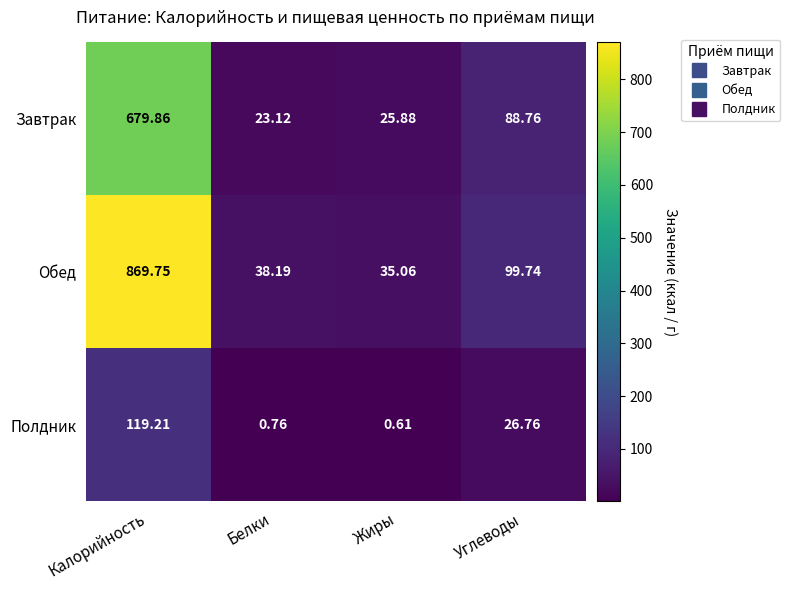

Which series changed the most between Белки and Жиры?

Обед